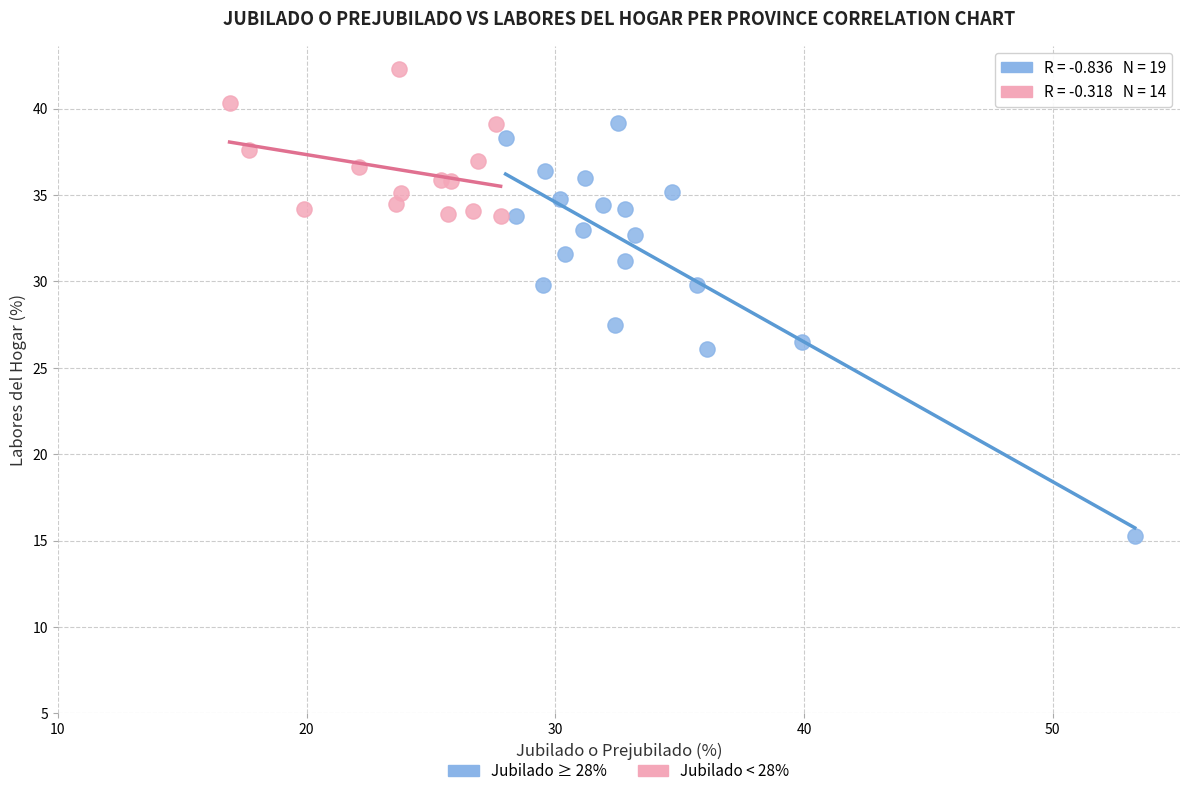

Which series contains the lowest Y value?

Jubilado ≥ 28%